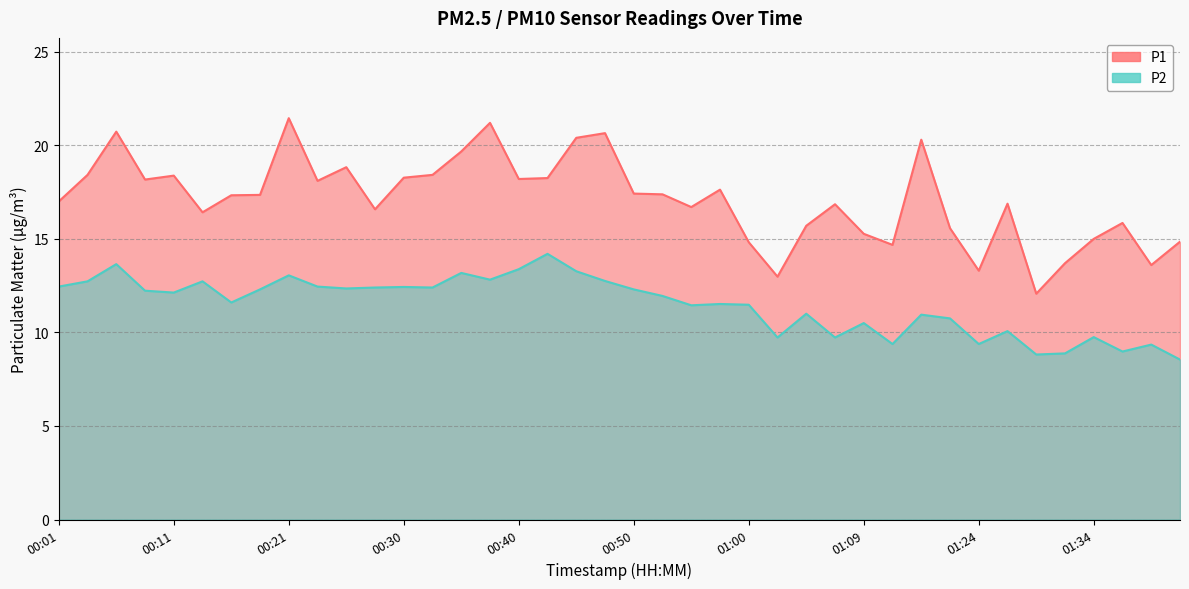

What are all the series names shown in the legend?

P1, P2